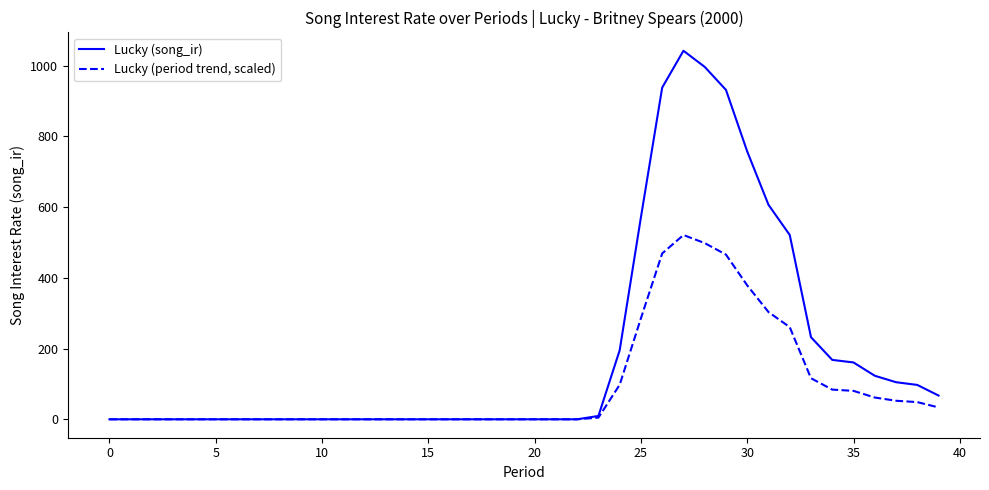

What is the greatest value displayed?

1041.7